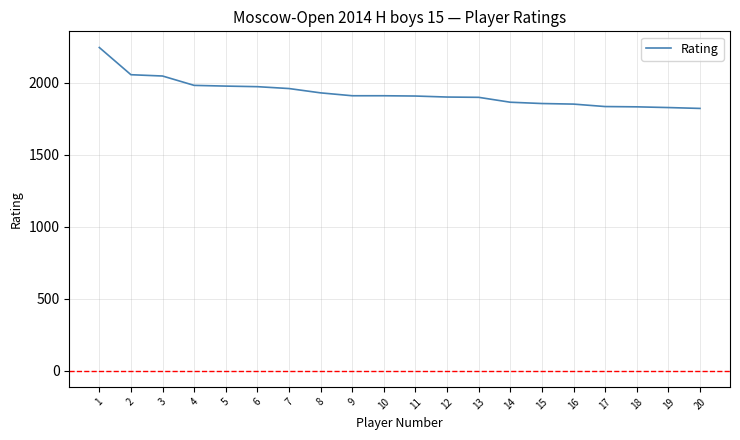

True or false: the data shows 1909 at 9.

True